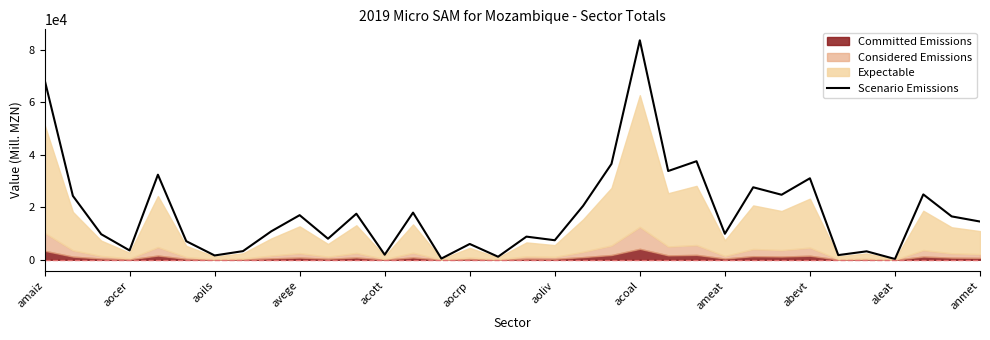

Reading left to right, what are all the values shown in this chart?

68790.4	24383.3	9761.5	3578.0	32461.6	7100.5	1658.2	3307.1	10878.1	17026.2	8048.7	17579.2	1950.9	18002.5	475.3	6044.8	1177.4	8845.0	7466.2	20598.4	36578.8	83714.5	33860.3	37604.2	9924.6	27663.1	24809.7	31095.5	1794.9	3235.7	315.2	24946.5	16556.7	14595.9